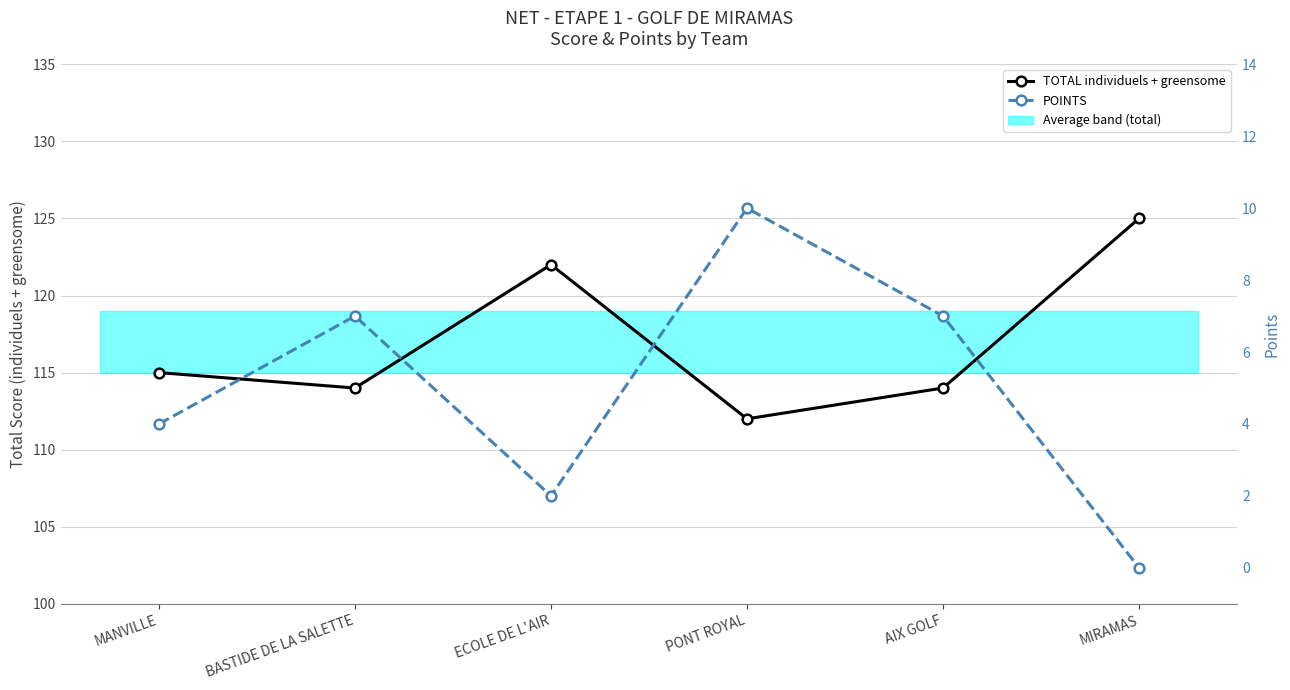

True or false: POINTS has more than 2 interior local peaks.

False